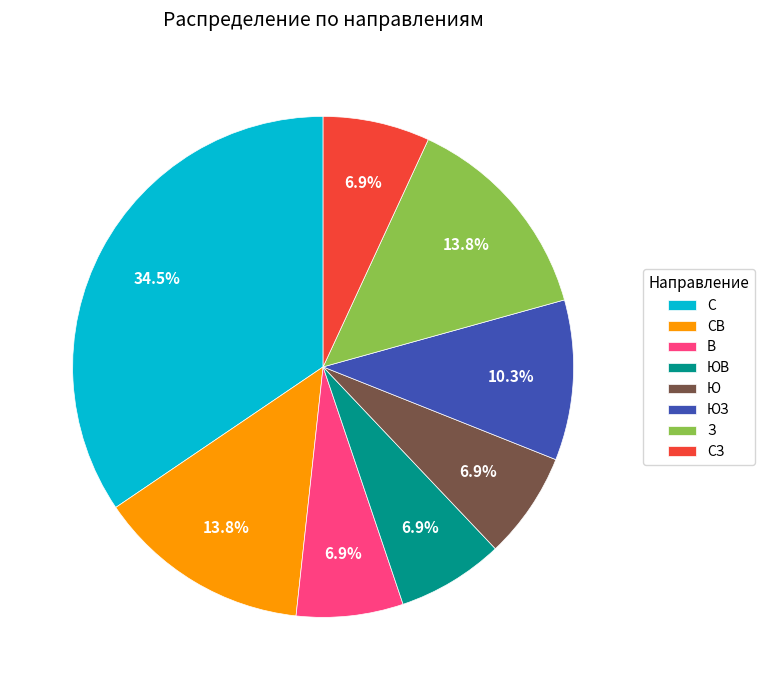

Which category has the biggest portion of the pie?

С